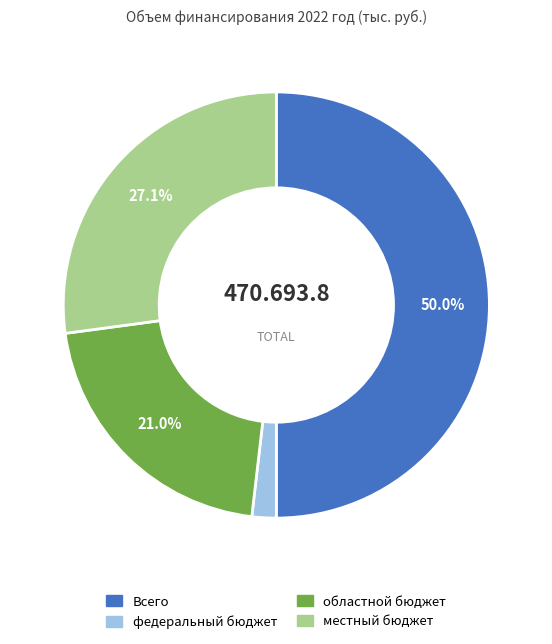

Is the sum of федеральный бюджет and Всего greater than half?

Yes